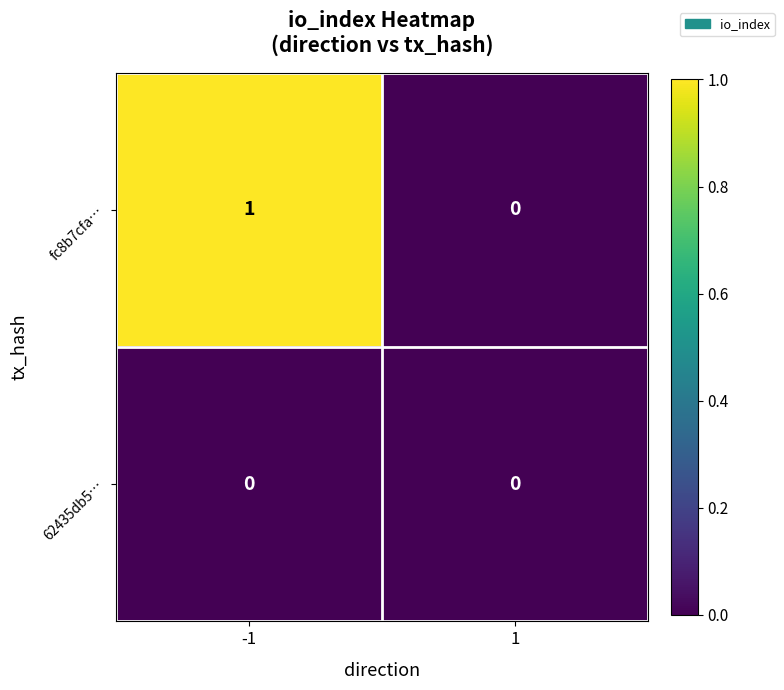

Reading left to right, transcribe all the data shown in this chart.

fc8b7cfa…: 1	0
62435db5…: 0	0